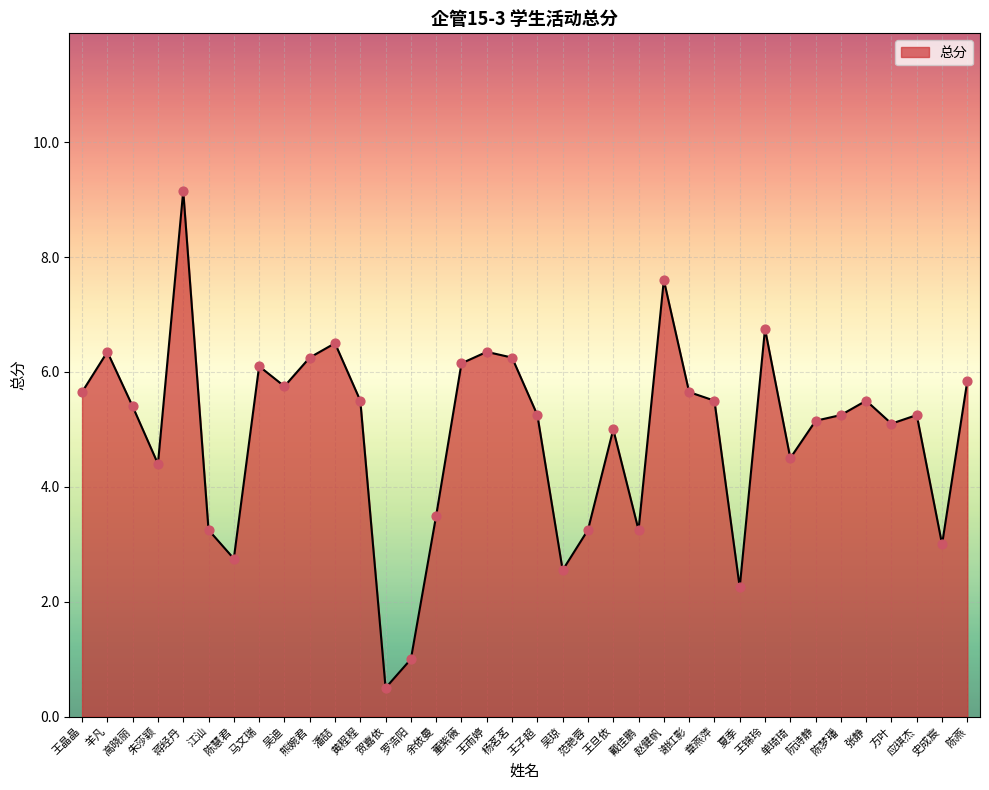

What is the change in value from 江汕 to 陈梦璠?

+2.0